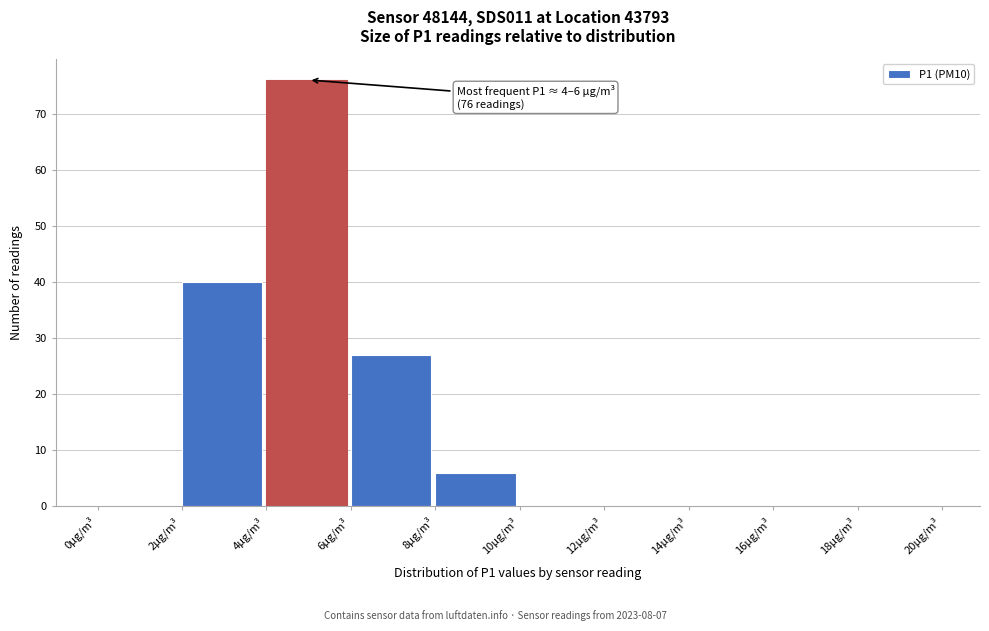

Which range on the x-axis has the tallest bar?

4 to 6